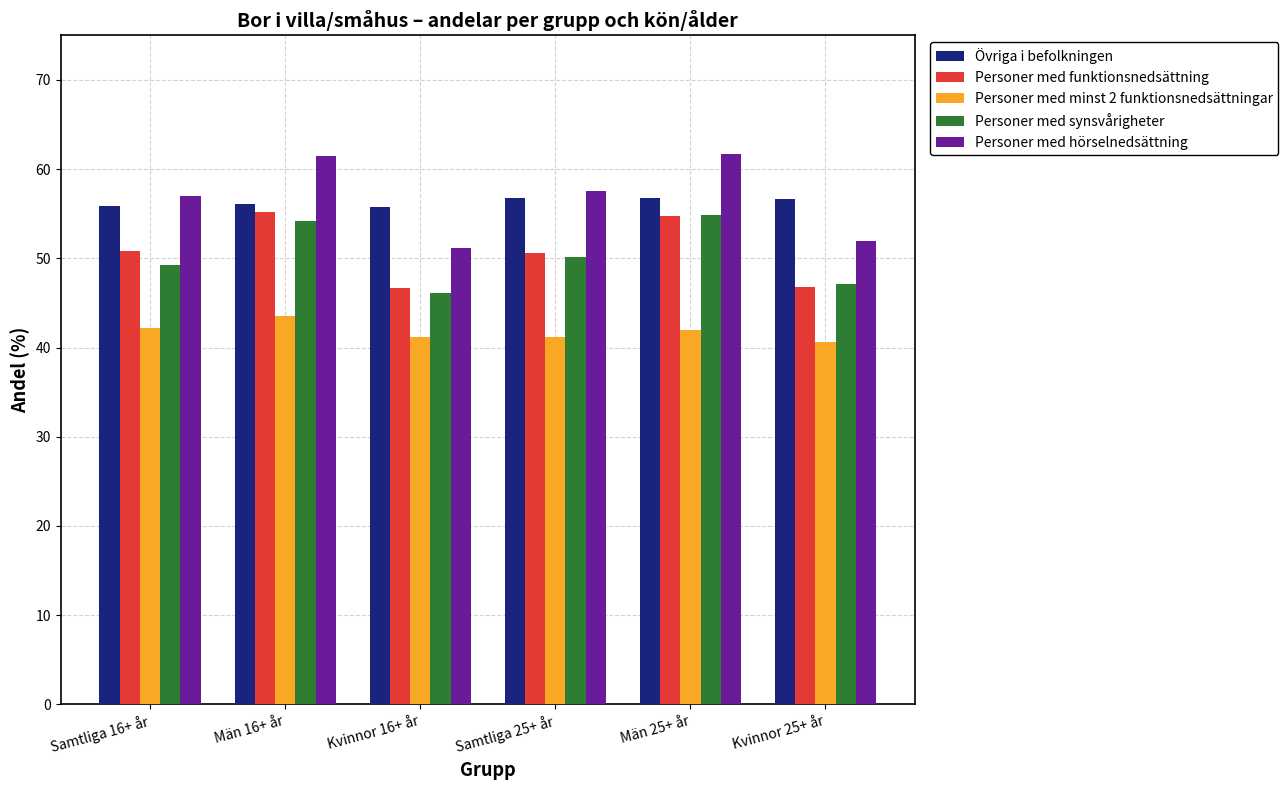

The value of Övriga i befolkningen at Kvinnor 16+ år is 28.8. True or false?

False